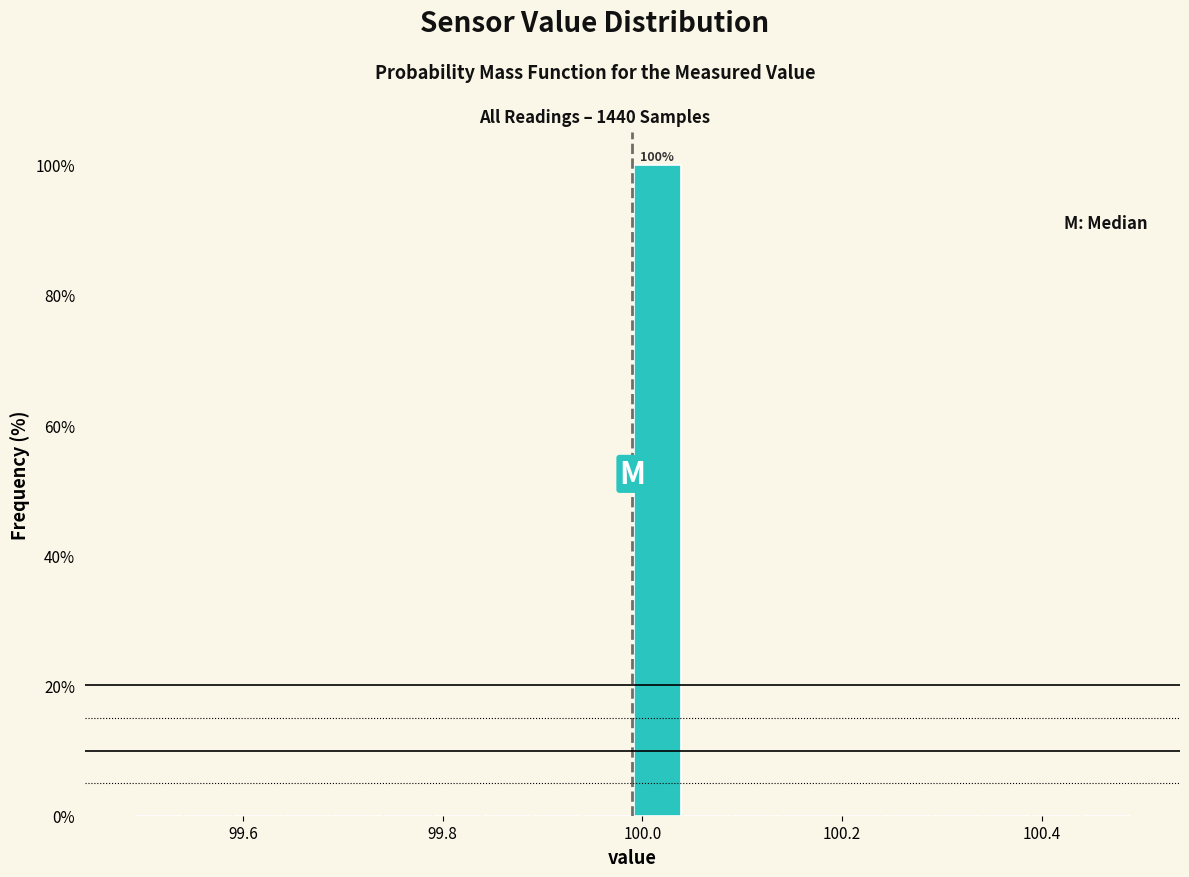

Read against the x-axis, roughly where is the centre of the tallest bar?

100.02